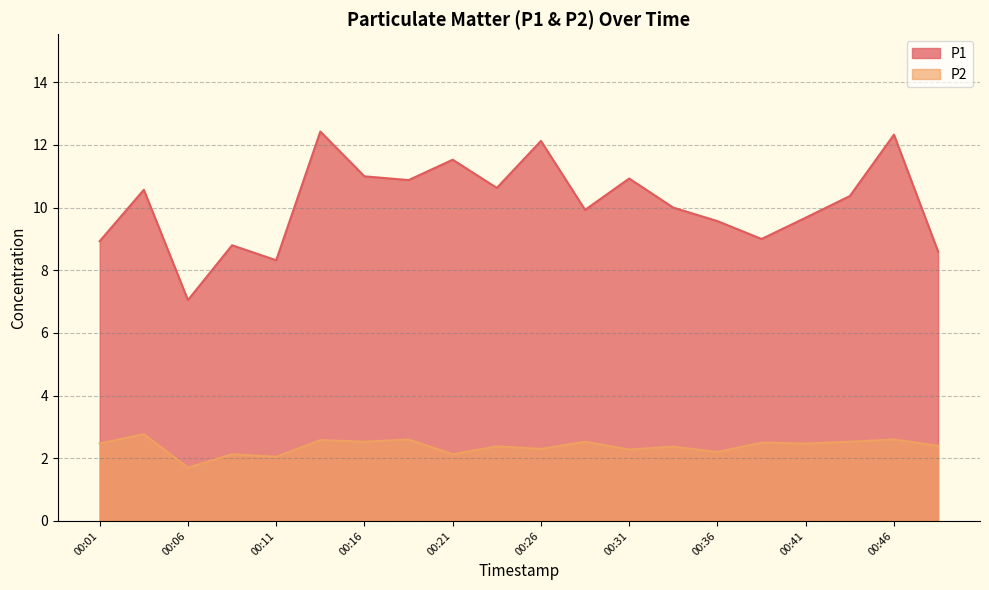

How many categories are shown in the chart?

20